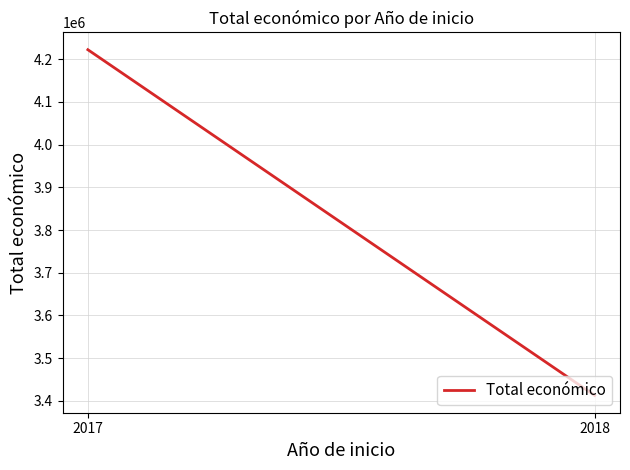

How many values are below 4222425?

1